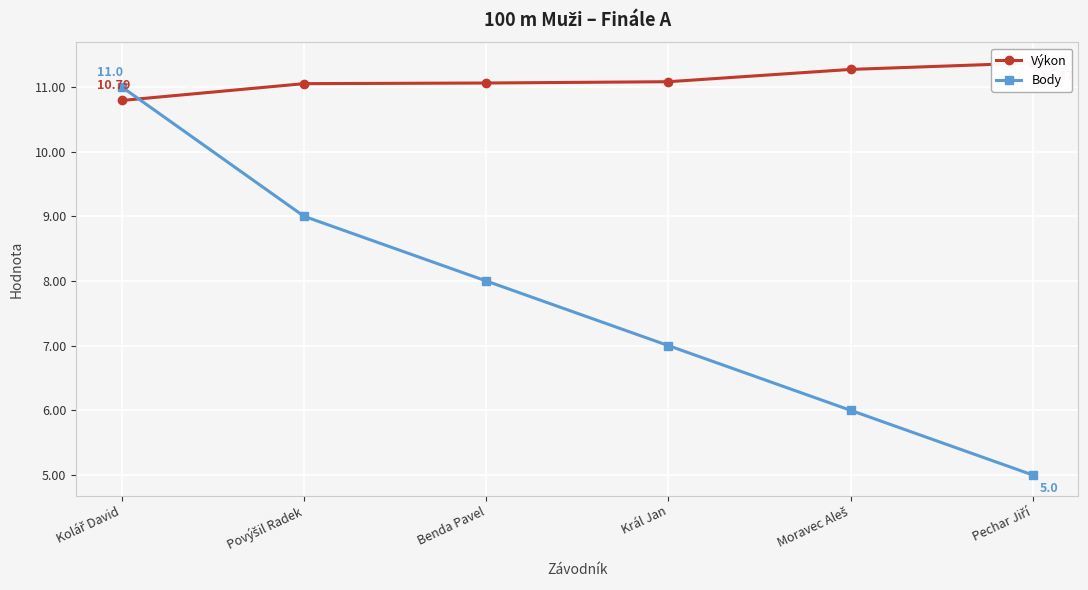

Where does the Body series first go above 8?

Kolář David